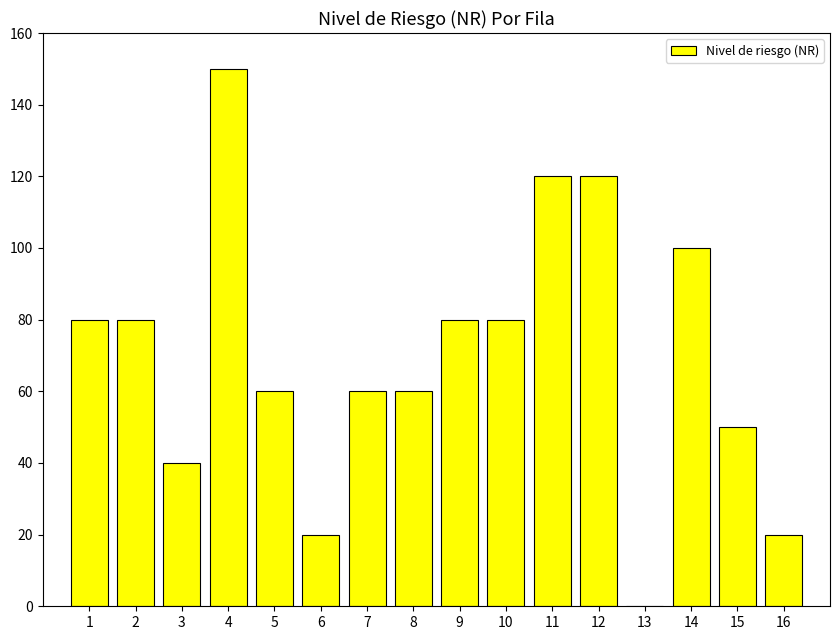

Are the bars grouped side by side (vs. stacked)?

No